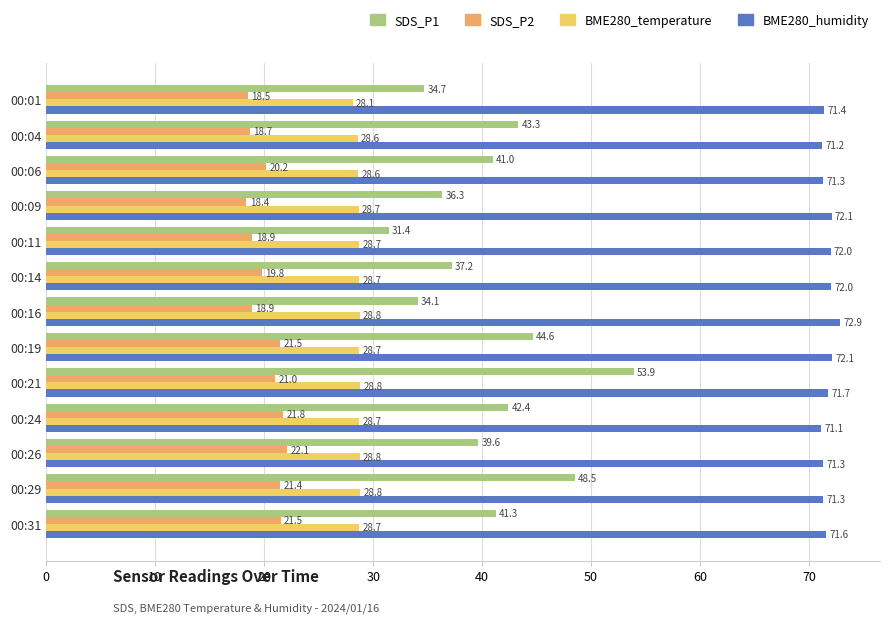

Which series has the largest total across all categories?

BME280_humidity